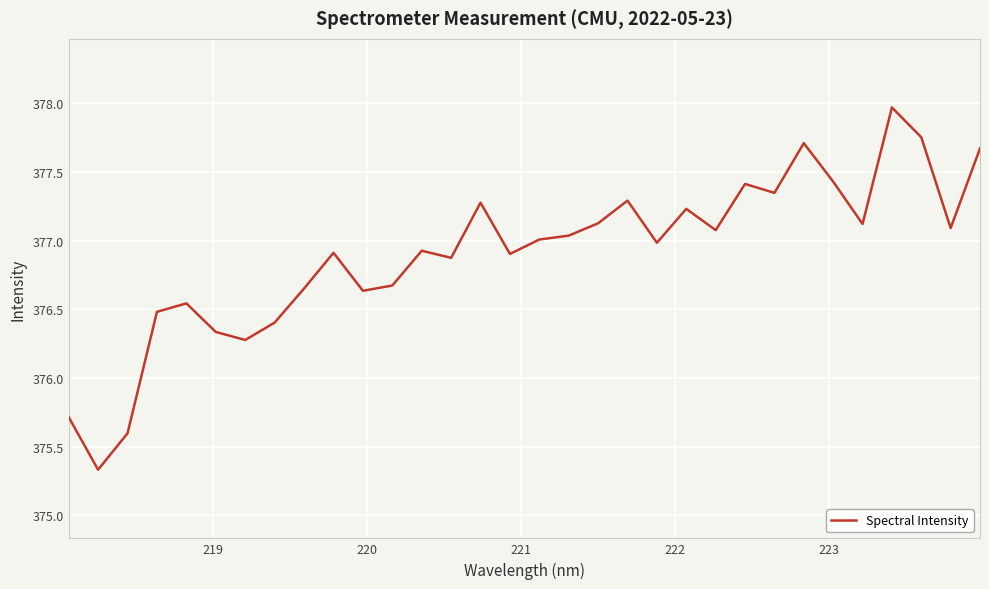

What is the smallest value displayed?

375.3